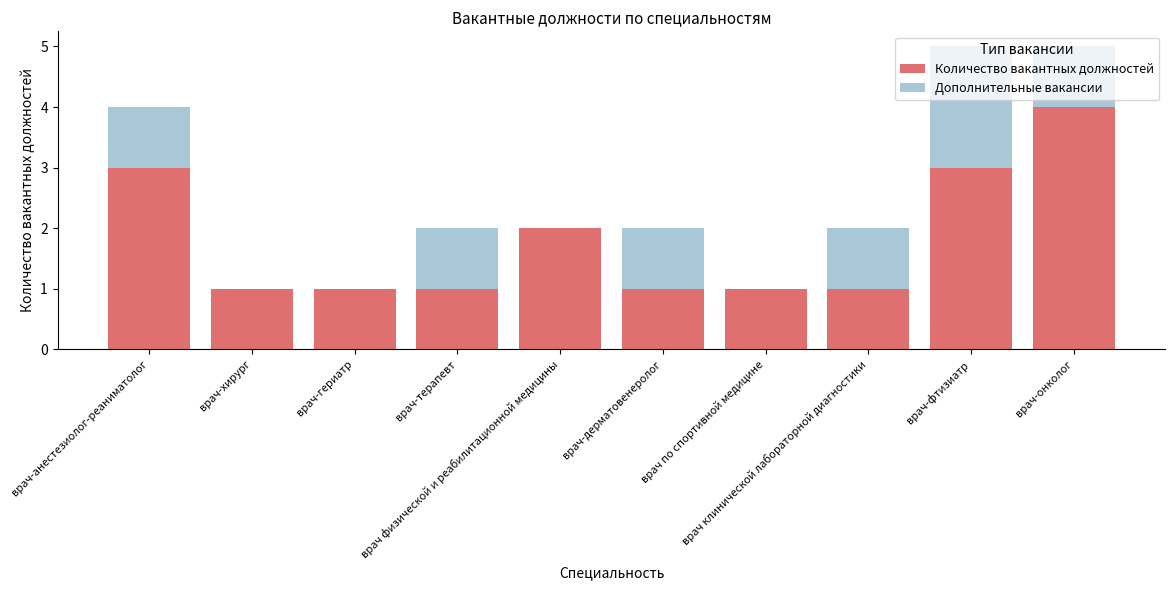

What is the highest value of the Количество вакантных должностей series?

4